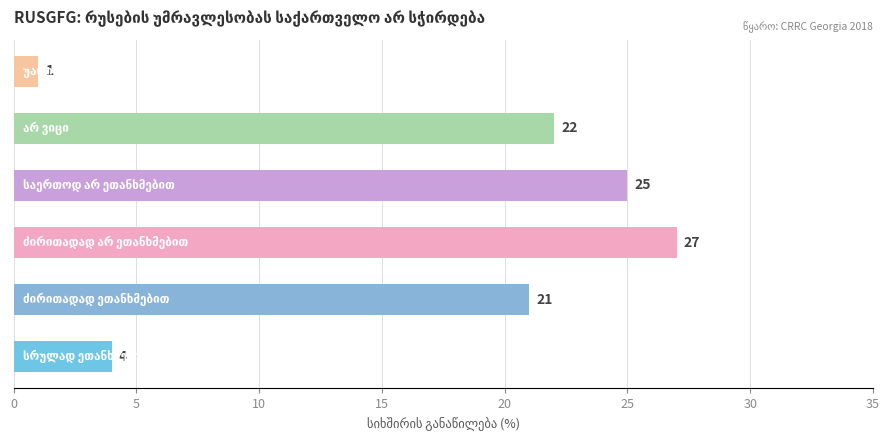

What is the sum of all values?

100